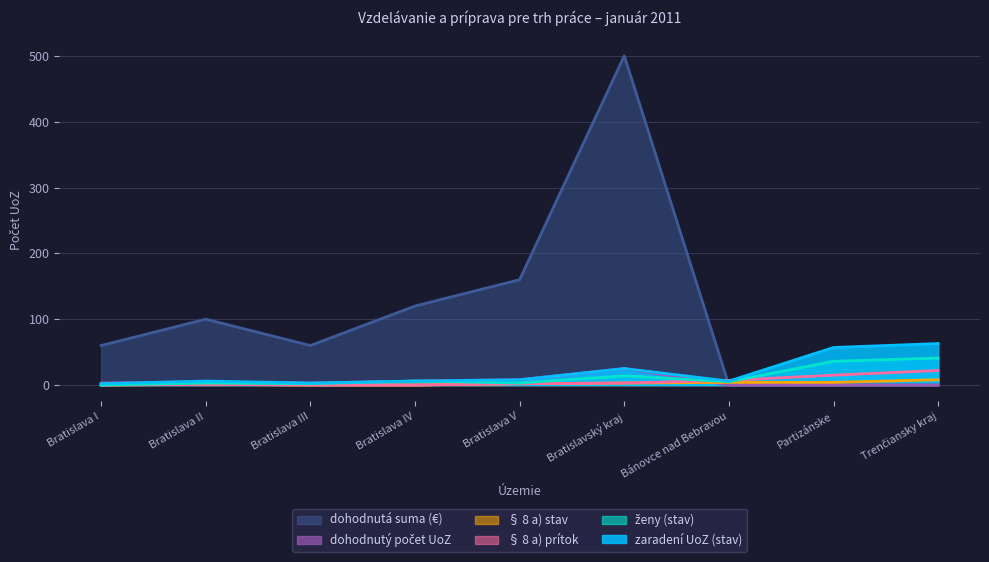

What is the maximum value shown in the chart?

500